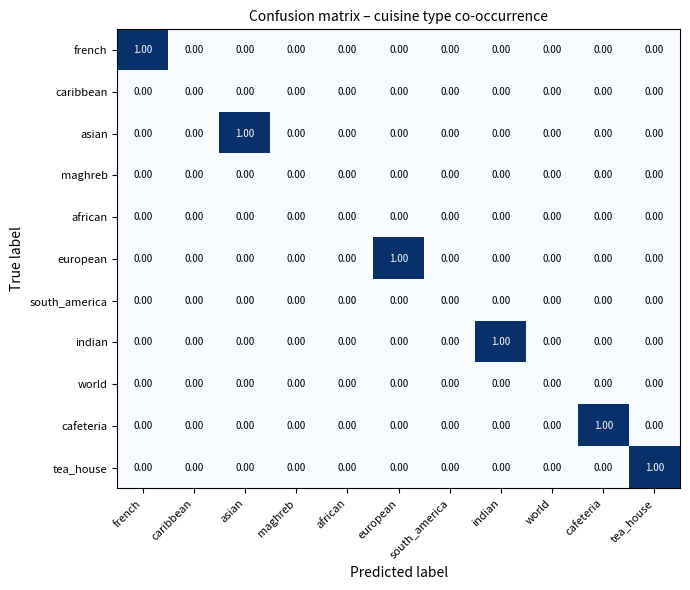

Between european and south_america, which series saw the biggest shift?

european